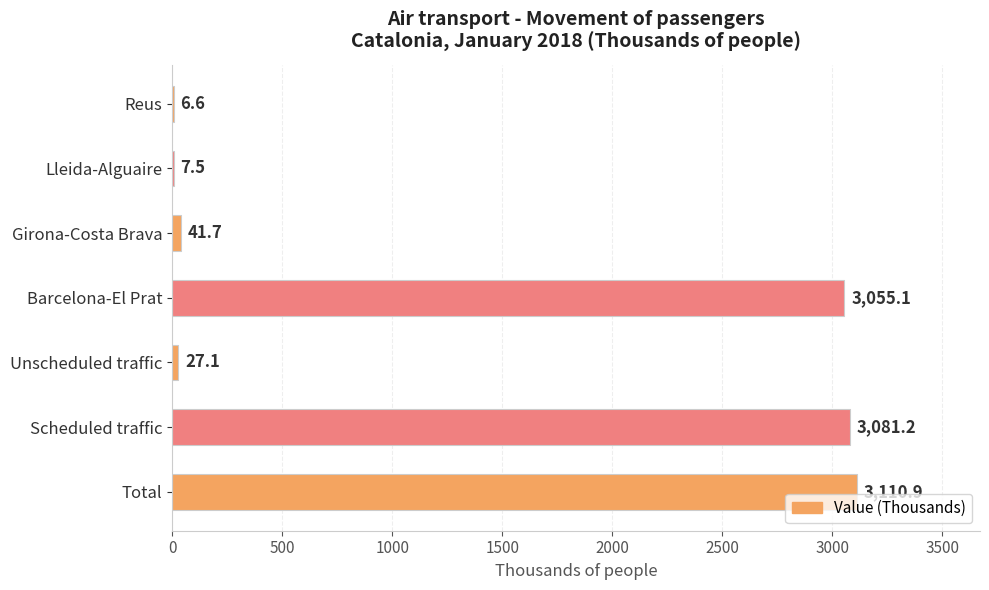

True or false: the data shows 7.5 at Lleida-Alguaire.

True